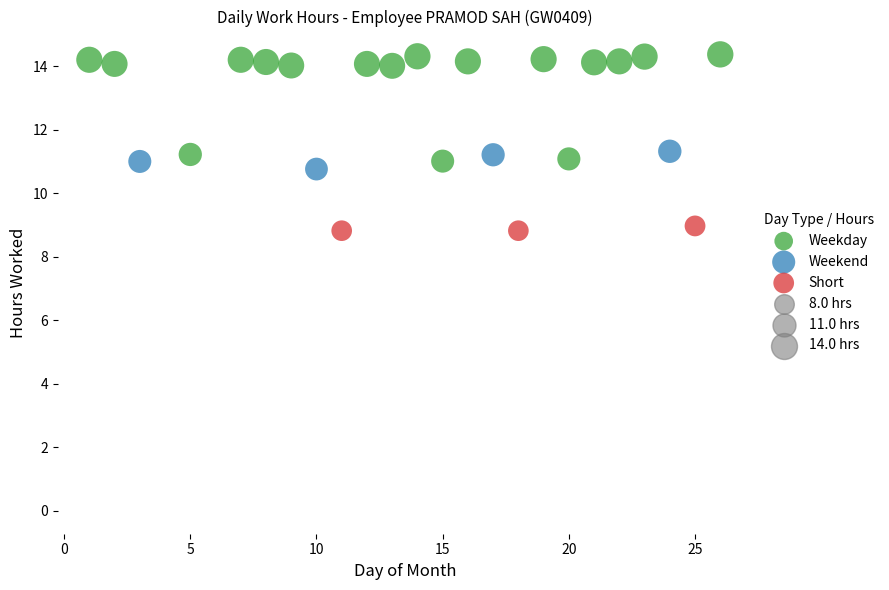

Which series reaches the maximum Y coordinate?

Weekday